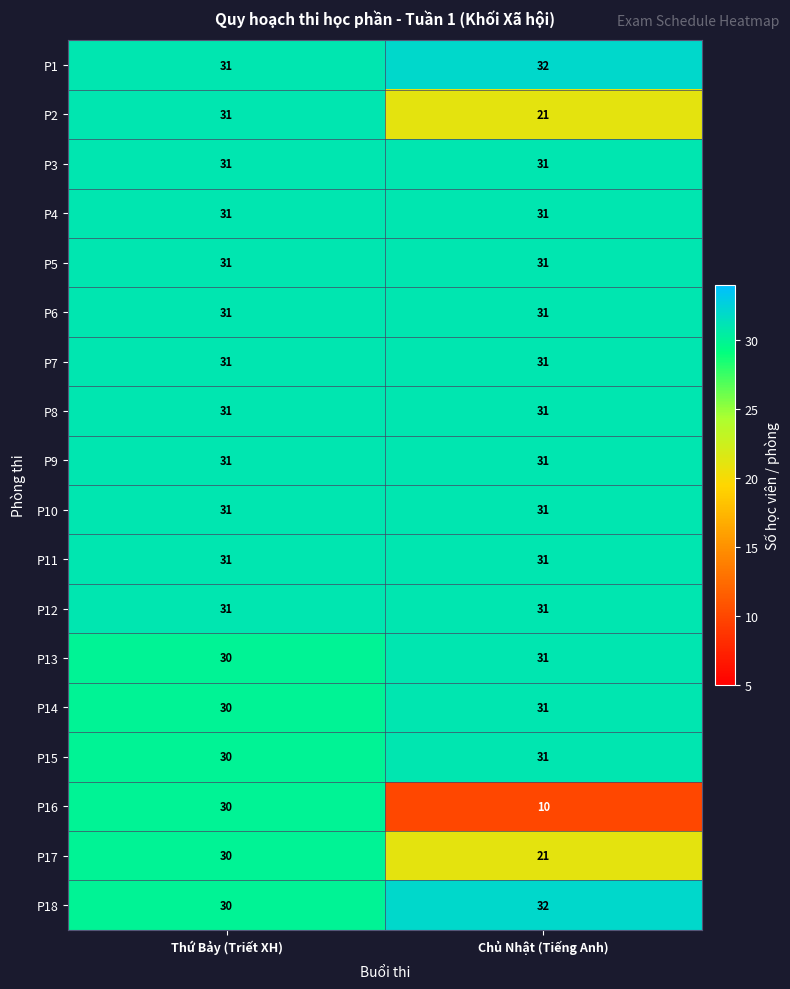

True or false: P5 has a value of 52 at Chủ Nhật (Tiếng Anh).

False